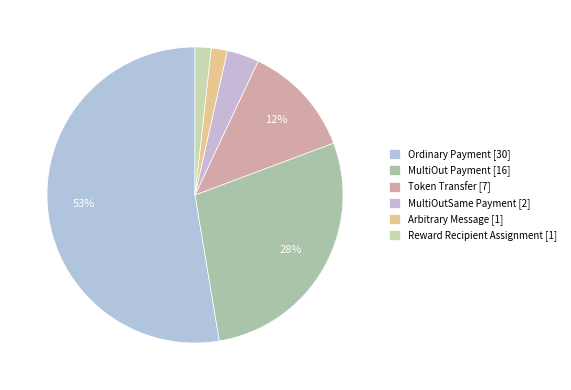

Which category accounts for the majority?

Ordinary Payment